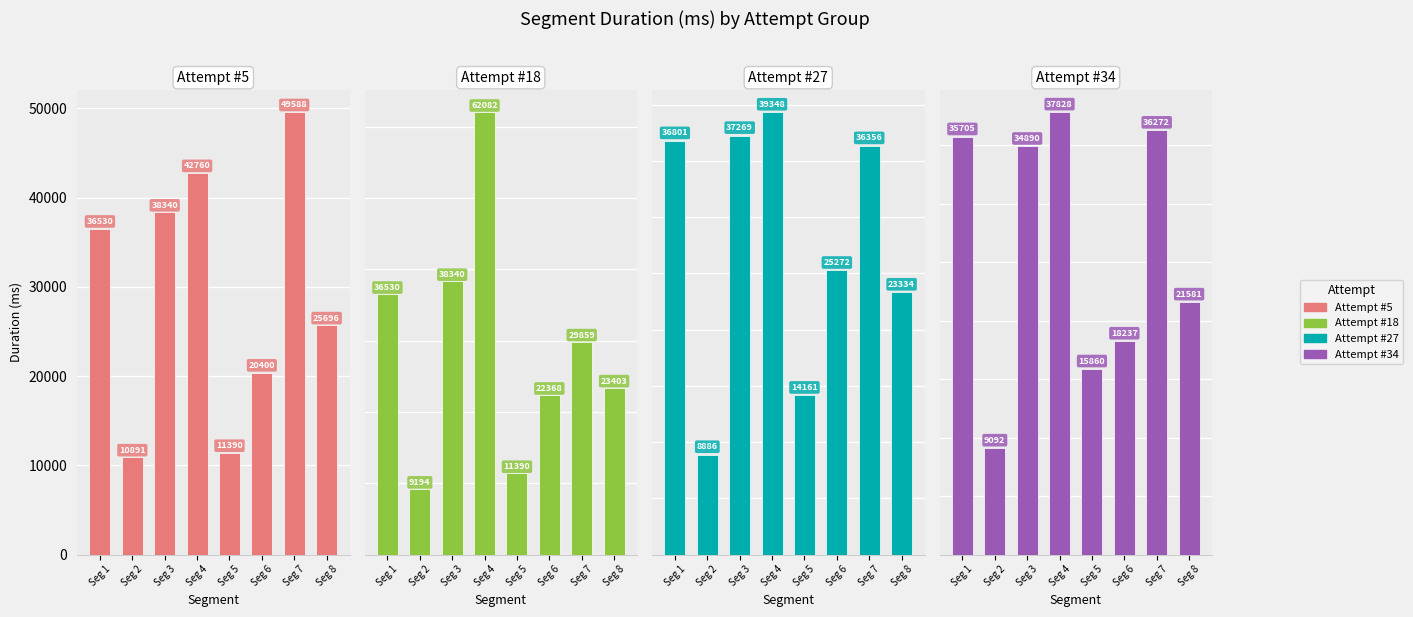

What is the value of the Attempt #5 bar at the 6th from the left?

20400